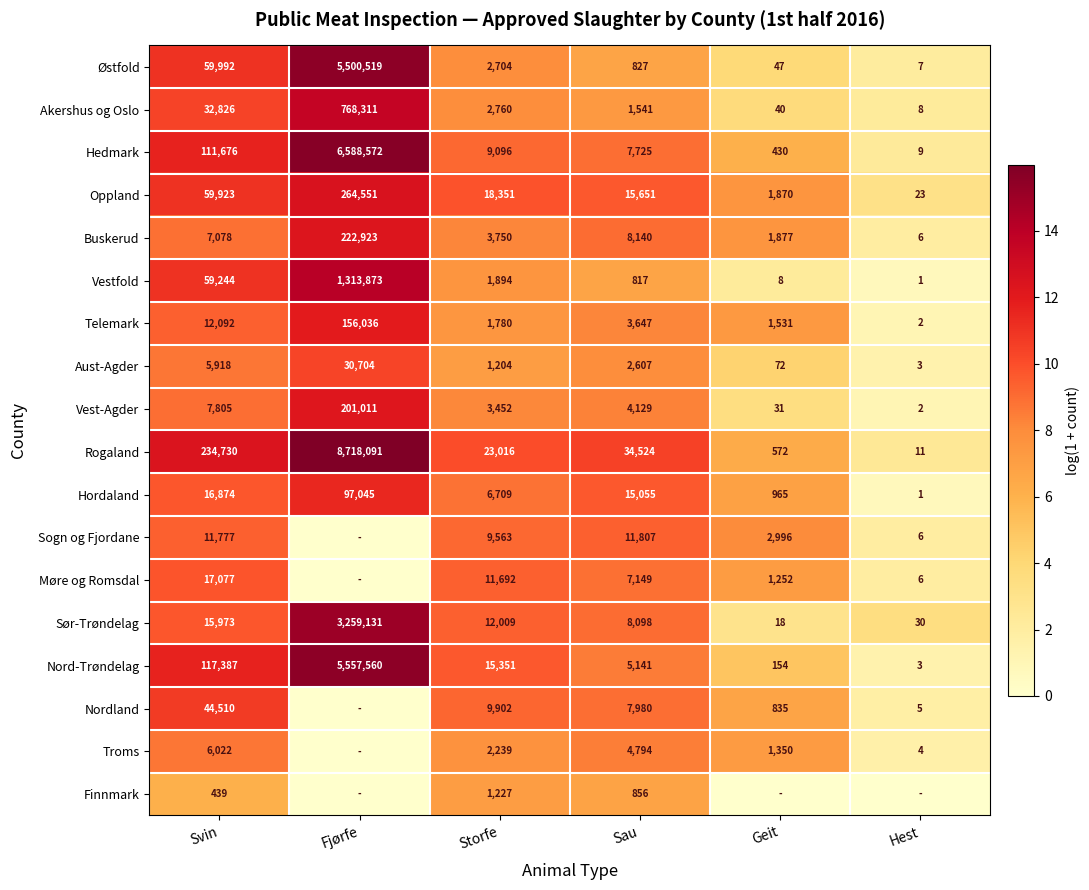

What is the difference between the highest and lowest values at Svin?

234291